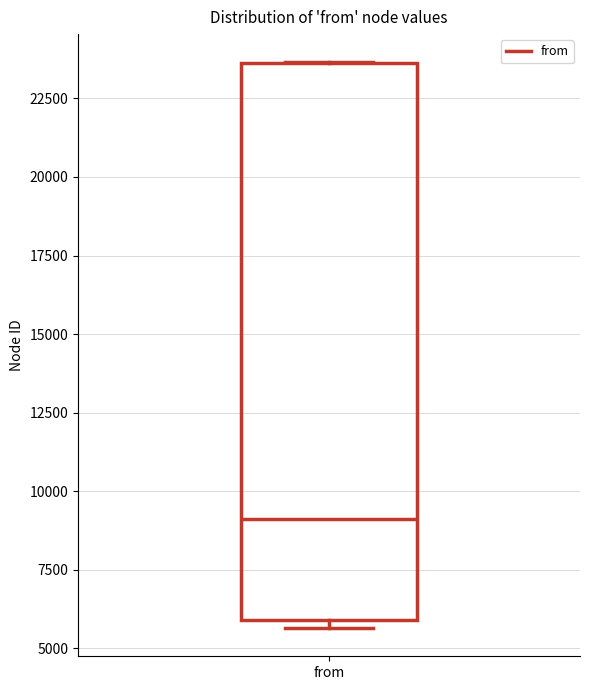

Read this box plot against the y-axis: the position of the median line, the range covered by the box, and the ends of both whiskers. The values are not printed on the chart, so give them approximately, as read against the axis.

median 9000, box 6000 to 23500, whiskers 5500 to 23500